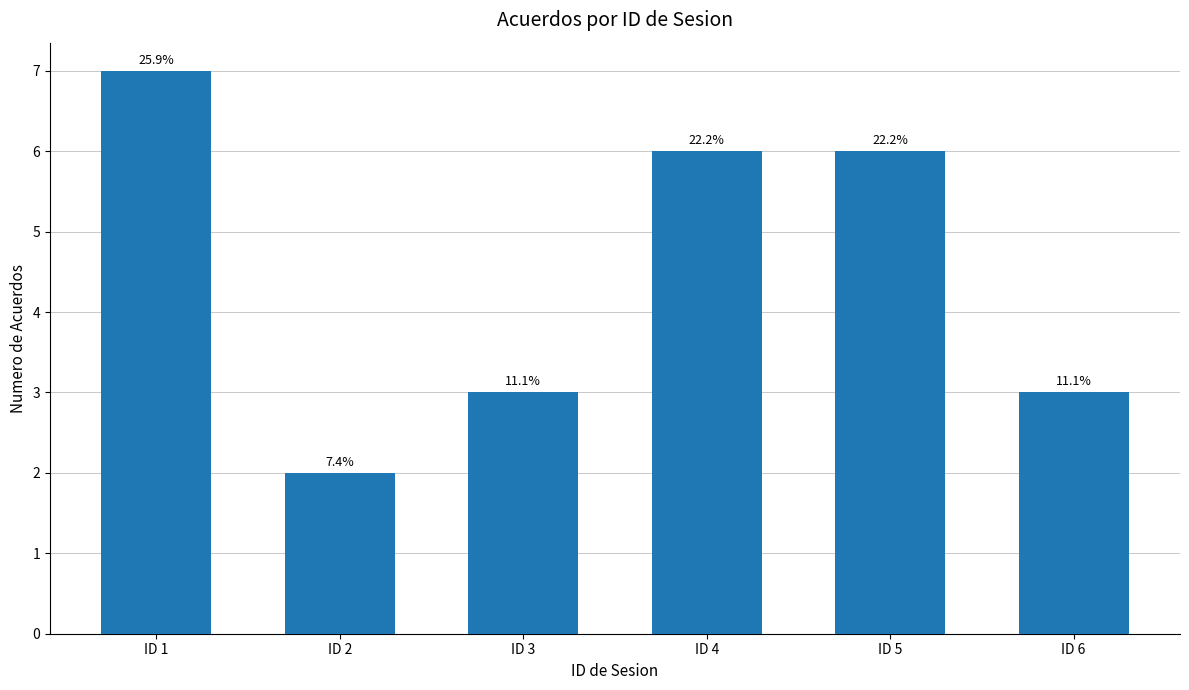

Rank the categories by value from lowest to highest.

ID 2, ID 3, ID 6, ID 4, ID 5, ID 1